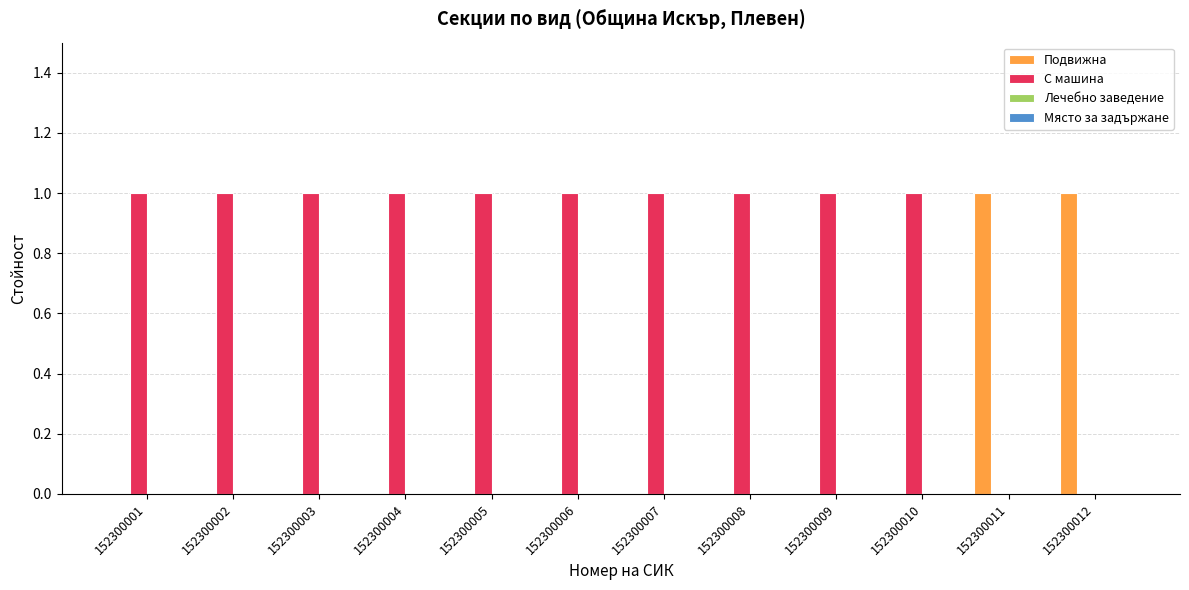

Is it true that С машина equals 1 at 152300007?

True